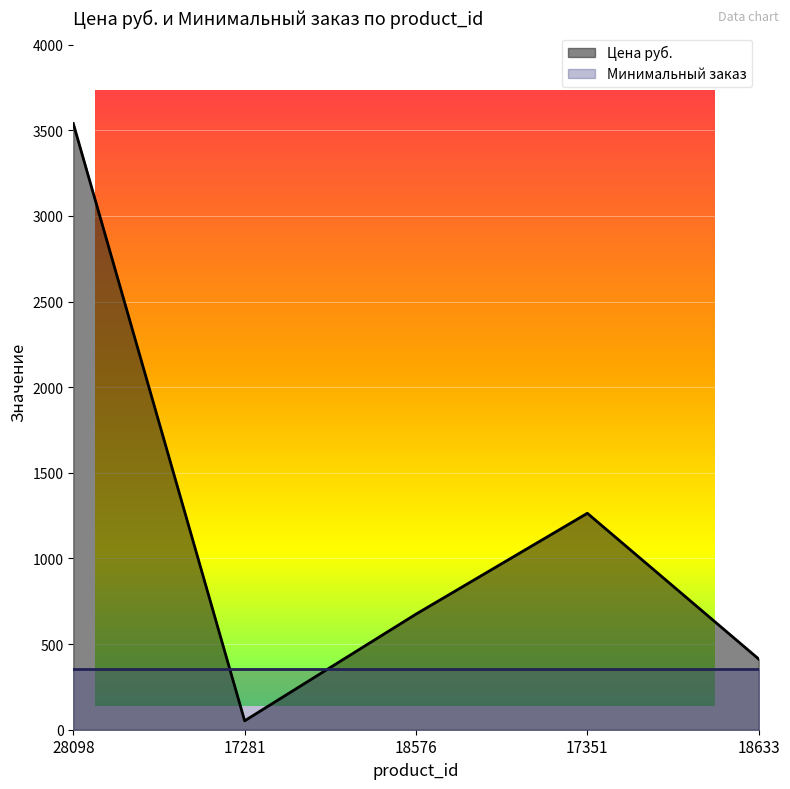

Approximately how many times larger is the value at 17351 compared to 18576?

1.9